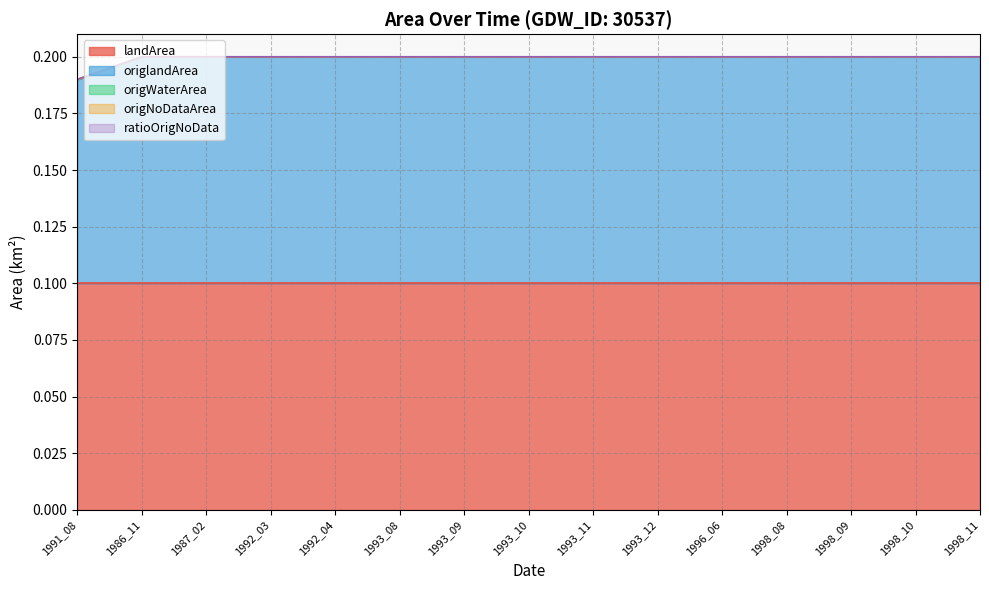

True or false: origWaterArea and ratioOrigNoData intersect in this chart.

False